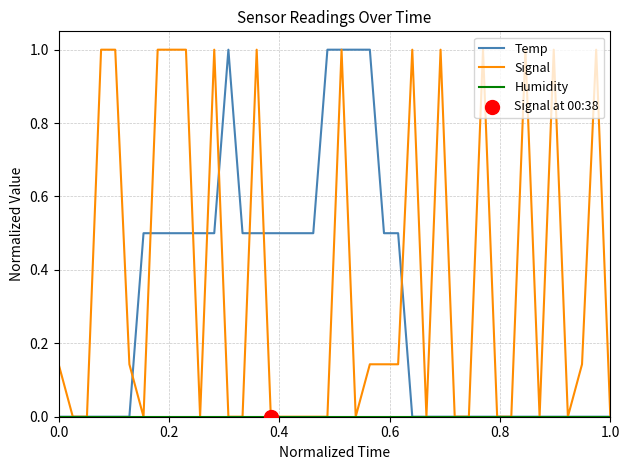

Which series has the largest range (max minus min)?

Signal